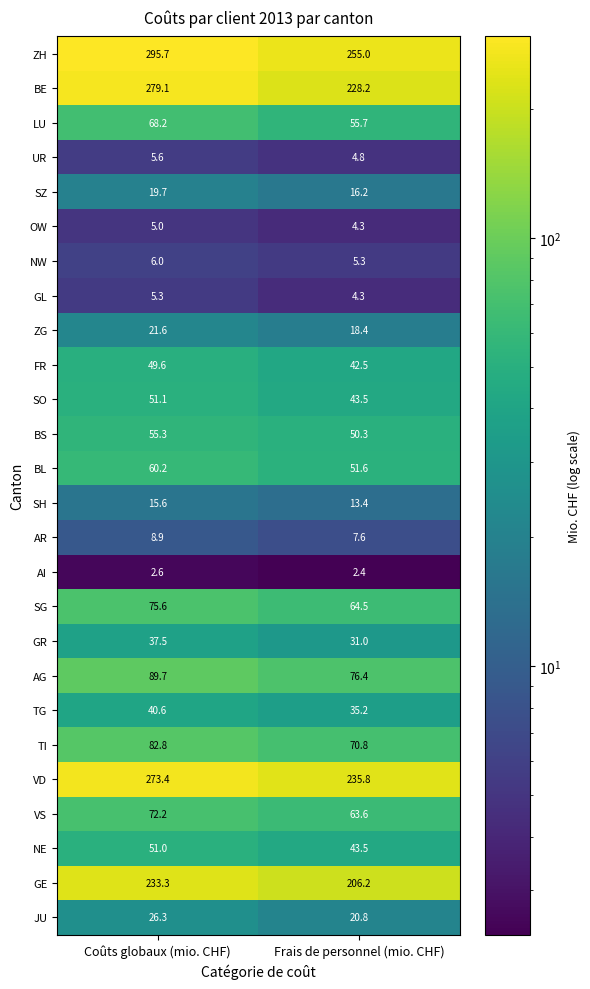

What is the spread (max minus min) of values at Coûts globaux (mio. CHF)?

293.1